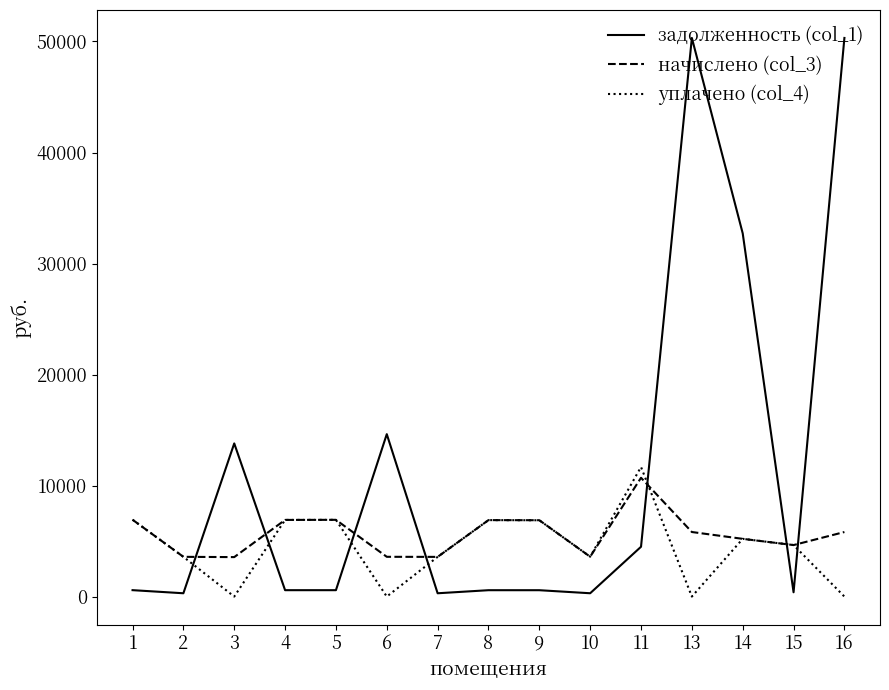

List the series in order of their peak value, highest first.

задолженность (col_1), уплачено (col_4), начислено (col_3)